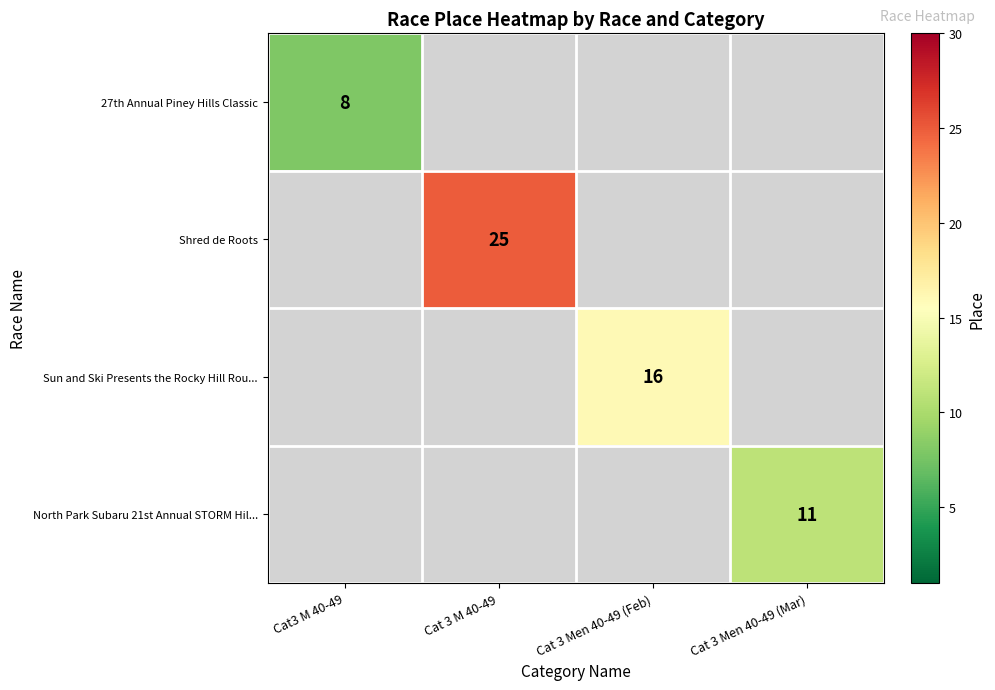

True or false: Sun and Ski Presents the Rocky Hill Rou... has a value of 16 at Cat 3 Men 40-49 (Feb).

True